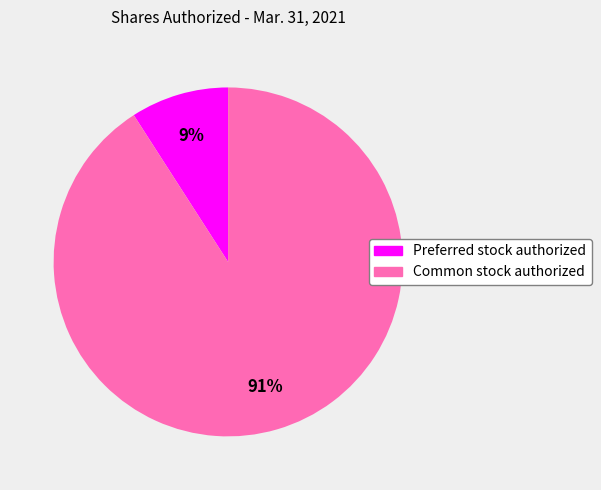

To the nearest percent, what is the difference between the largest and smallest slice percentages?

82%